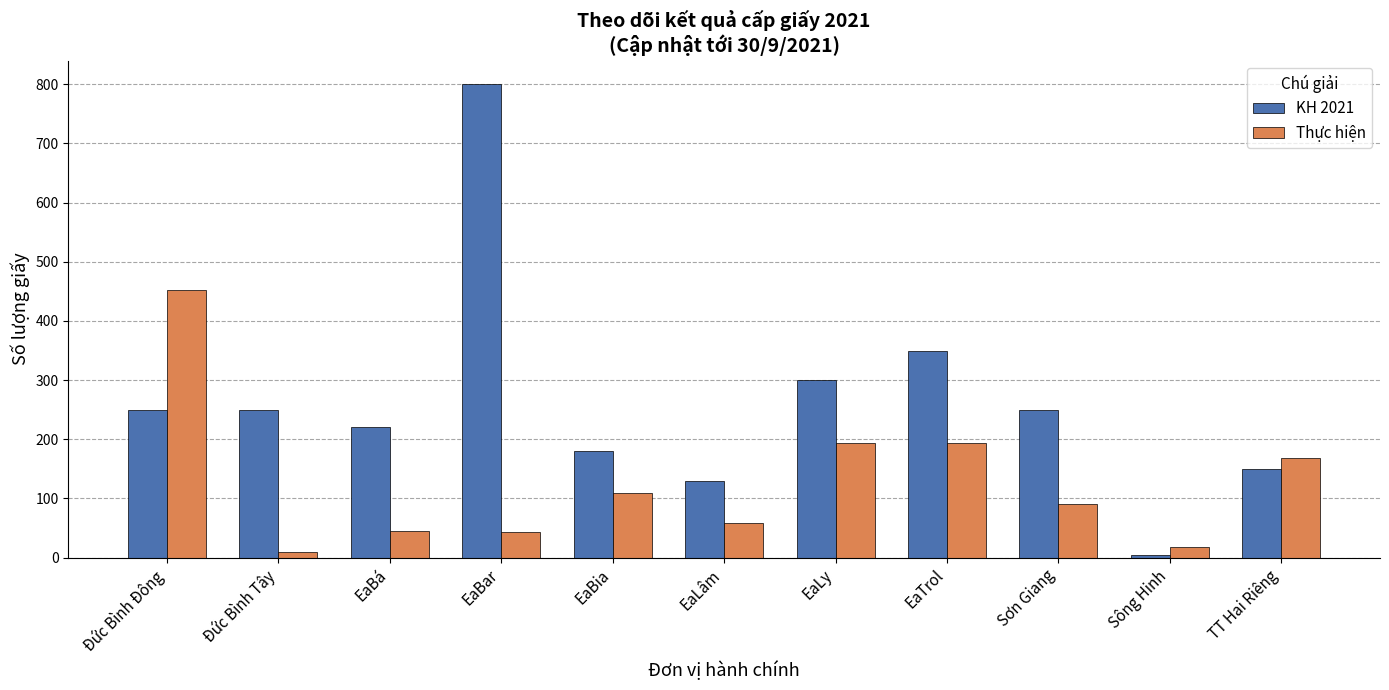

What is the difference between the second highest and minimum values in the KH 2021 series?

345